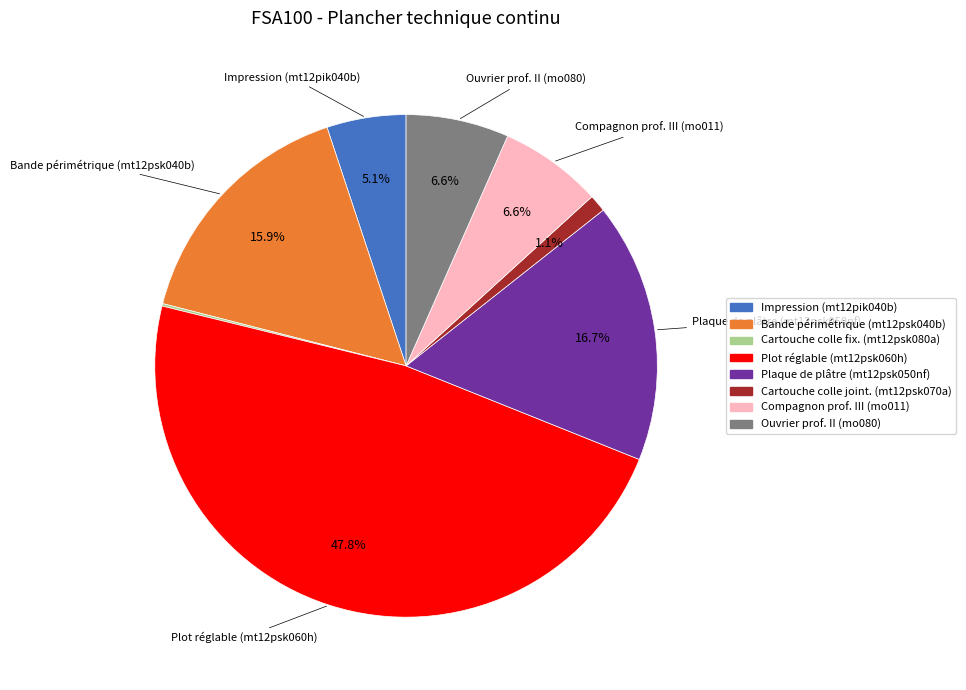

Is there a majority slice in this chart?

No